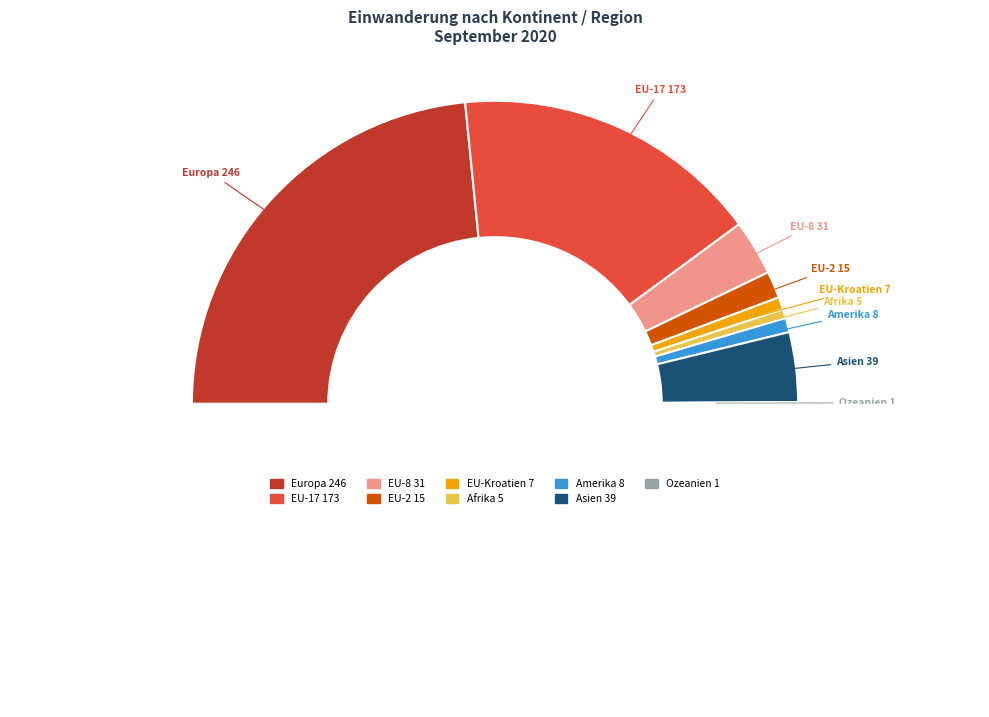

What is the largest slice in the pie chart?

Europa